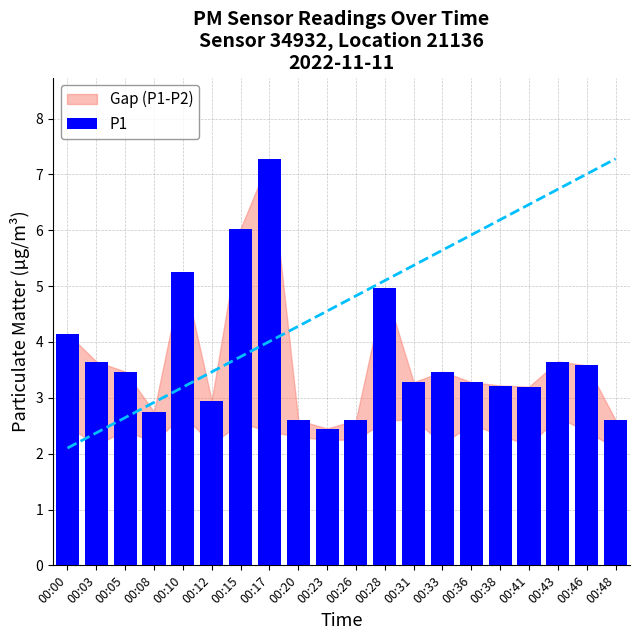

What is the change in value from 00:10 to 00:46?

-1.7